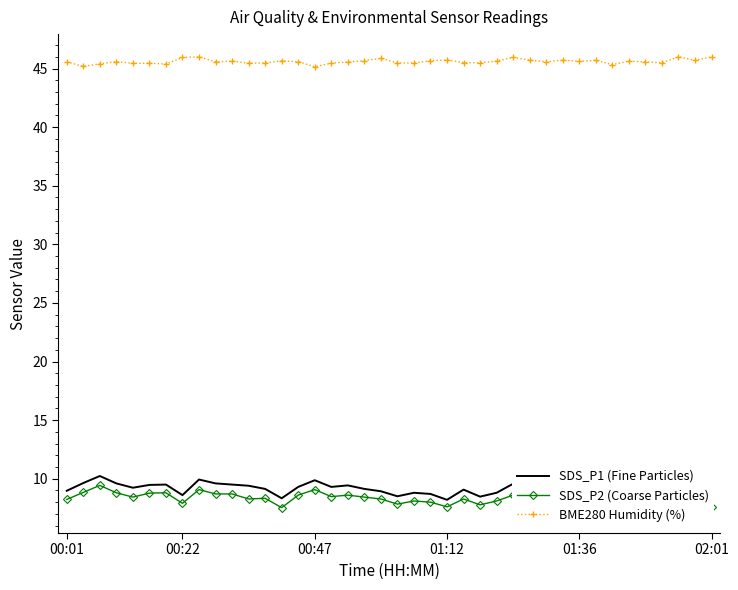

The SDS_P2 (Coarse Particles) series shows 8.1 at 32. True or false?

True